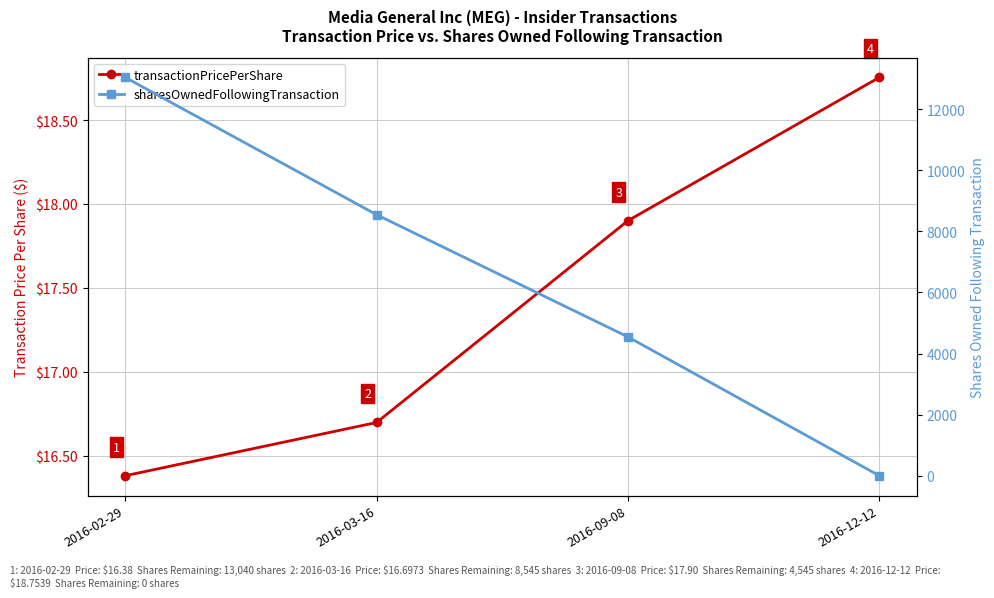

What is the maximum value for sharesOwnedFollowingTransaction?

13040.0